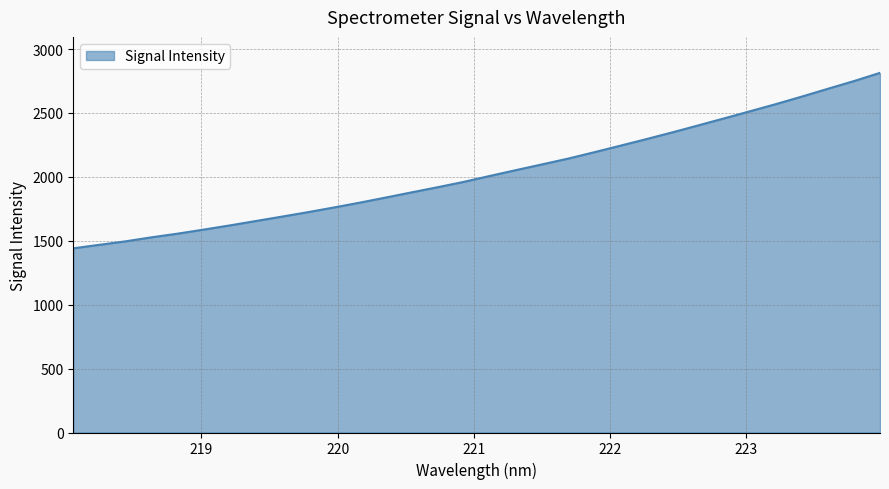

What is the greatest value displayed?

2813.7